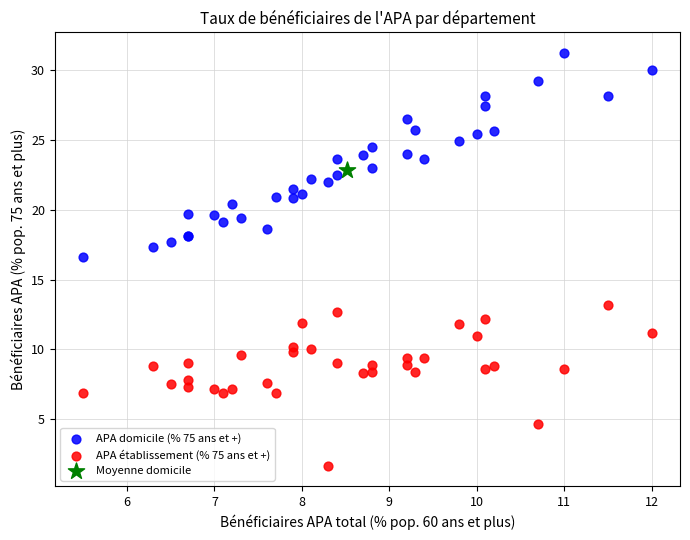

Which series contains the highest Y value?

APA domicile (% 75 ans et +)